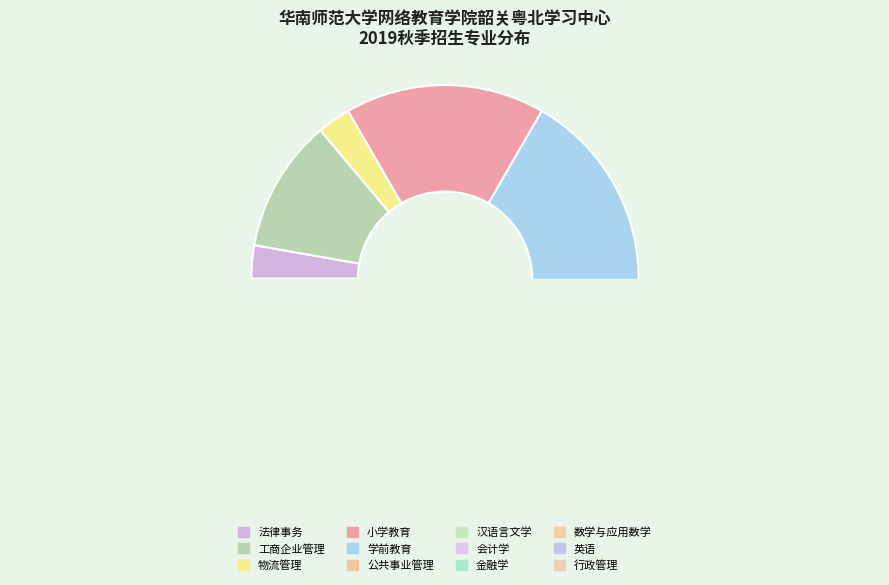

What is the change in value from 法律事务 to 英语?

+4